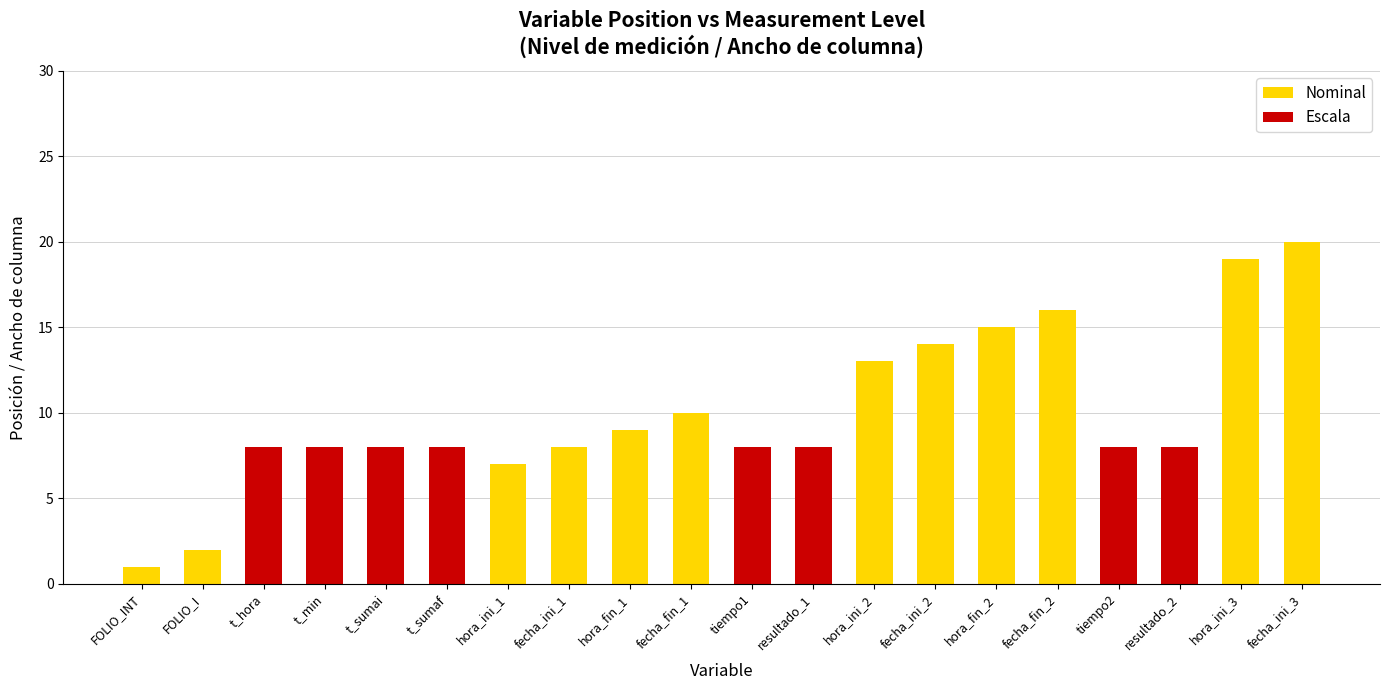

What are all the series names shown in the legend?

Nominal, Escala